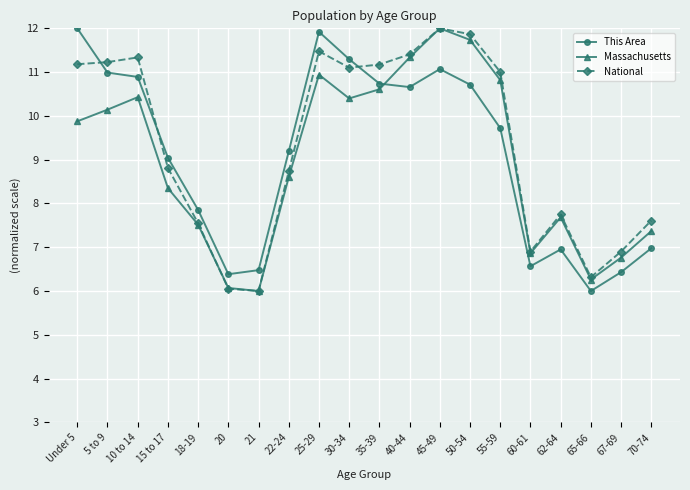

True or false: This Area and National intersect in this chart.

True